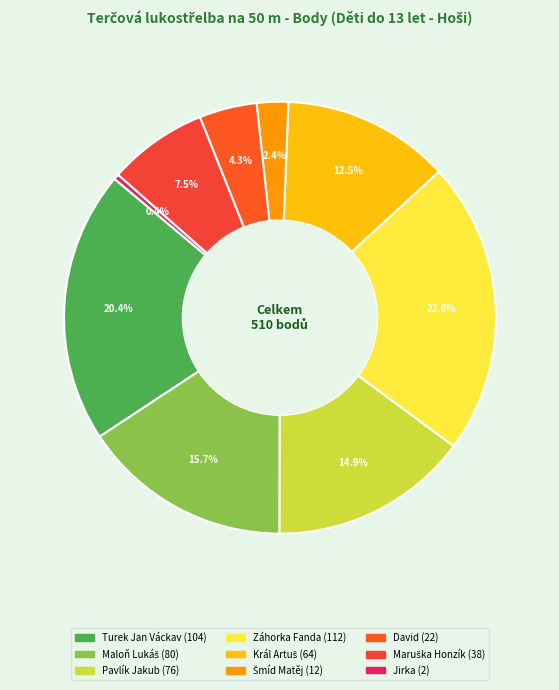

Count the number of slices in the pie.

9